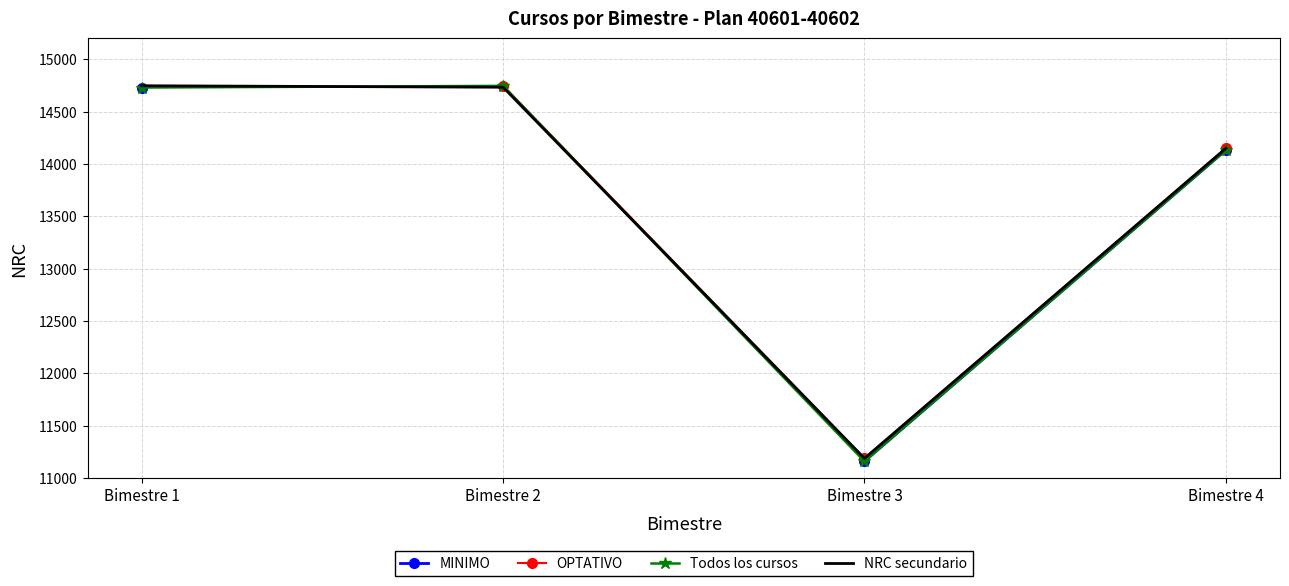

Between Bimestre 2 and Bimestre 4, which series saw the biggest shift?

Todos los cursos